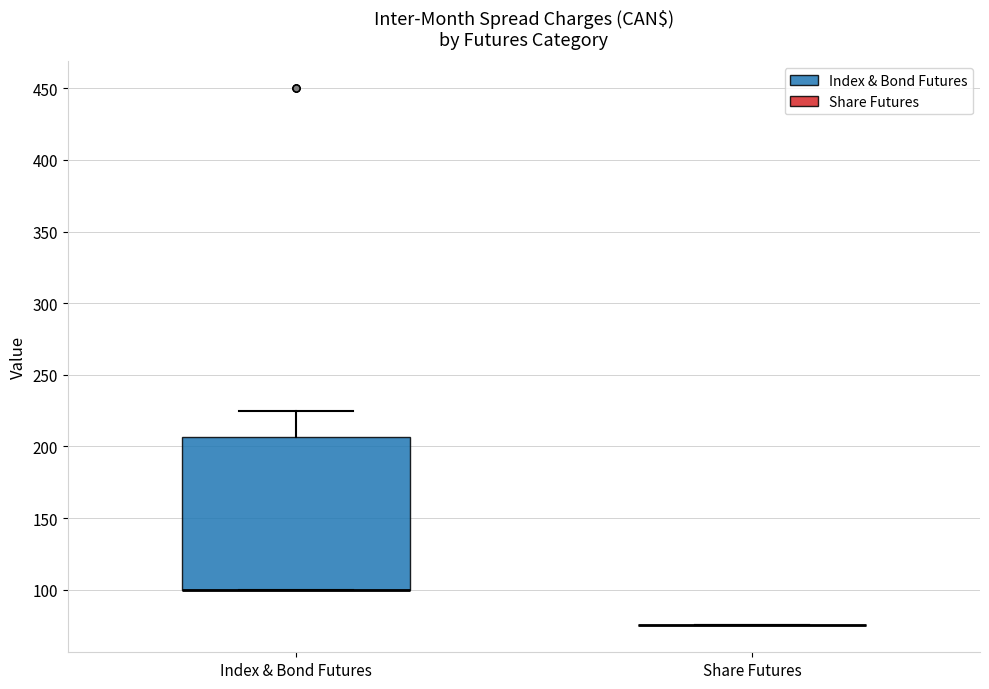

Where is the upper edge of the box for Index & Bond Futures on the y-axis? The values are not printed on the chart, so give them approximately, as read against the axis.

205